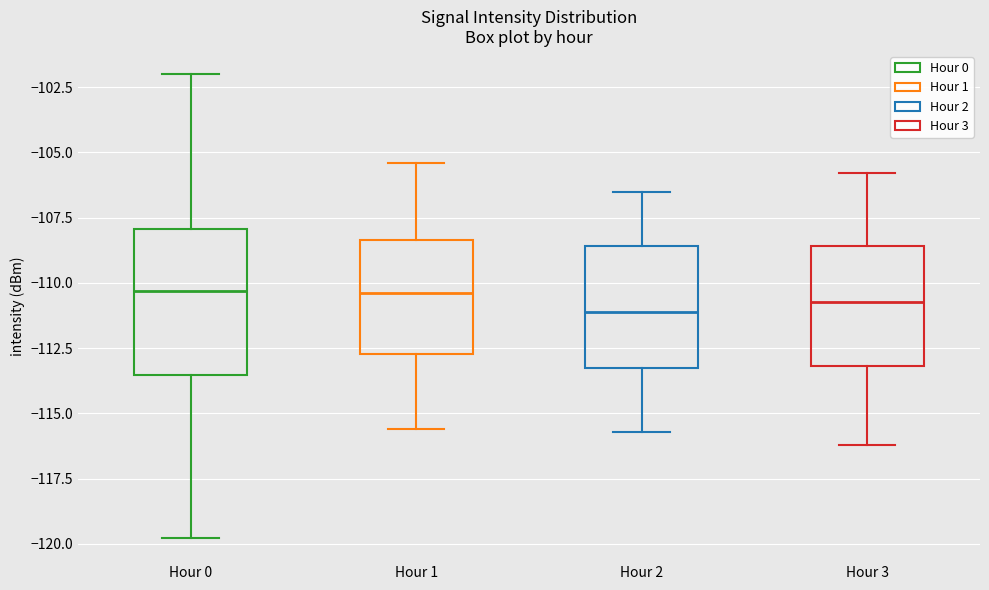

Reading left to right, transcribe this box plot: for each box, give where its median line is, the range the box spans, and where its two whiskers end, as read against the y-axis. The values are not printed on the chart, so give them approximately, as read against the axis.

Hour 0: median -110.5, box -113.5 to -108.0, whiskers -120.0 to -102.0
Hour 1: median -110.5, box -112.5 to -108.5, whiskers -115.5 to -105.5
Hour 2: median -111.0, box -113.5 to -108.5, whiskers -115.5 to -106.5
Hour 3: median -110.5, box -113.0 to -108.5, whiskers -116.0 to -106.0